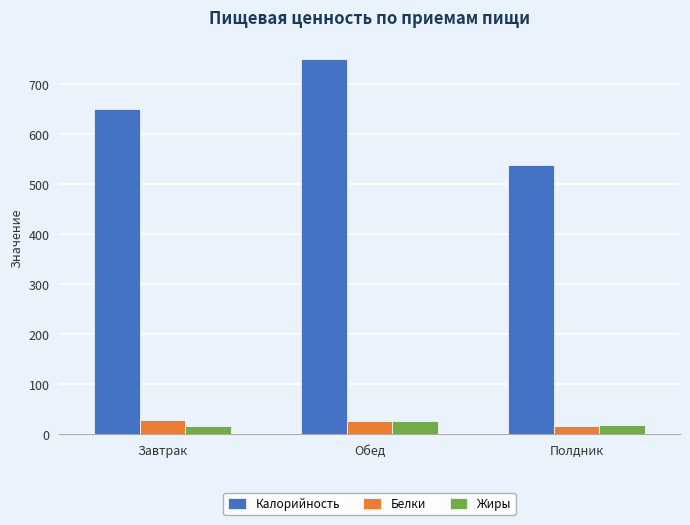

Which series has the largest total across all categories?

Калорийность